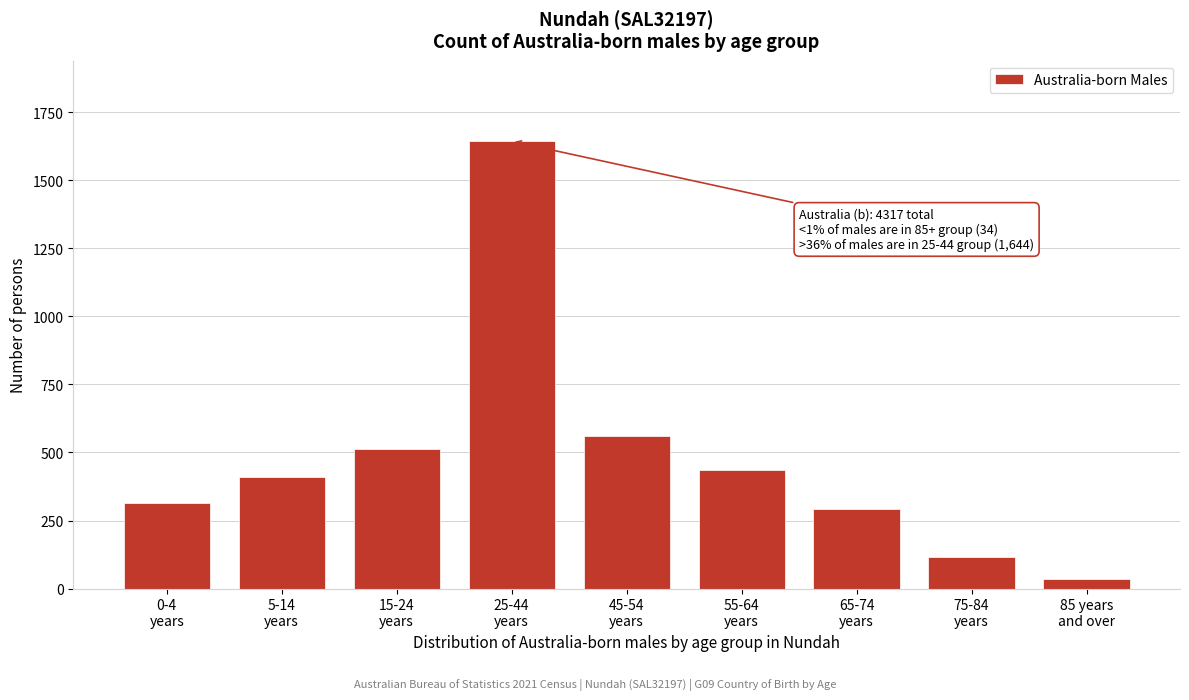

Reading right to left, extract all data points from this chart.

34	115	291	436	561	1644	513	410	315